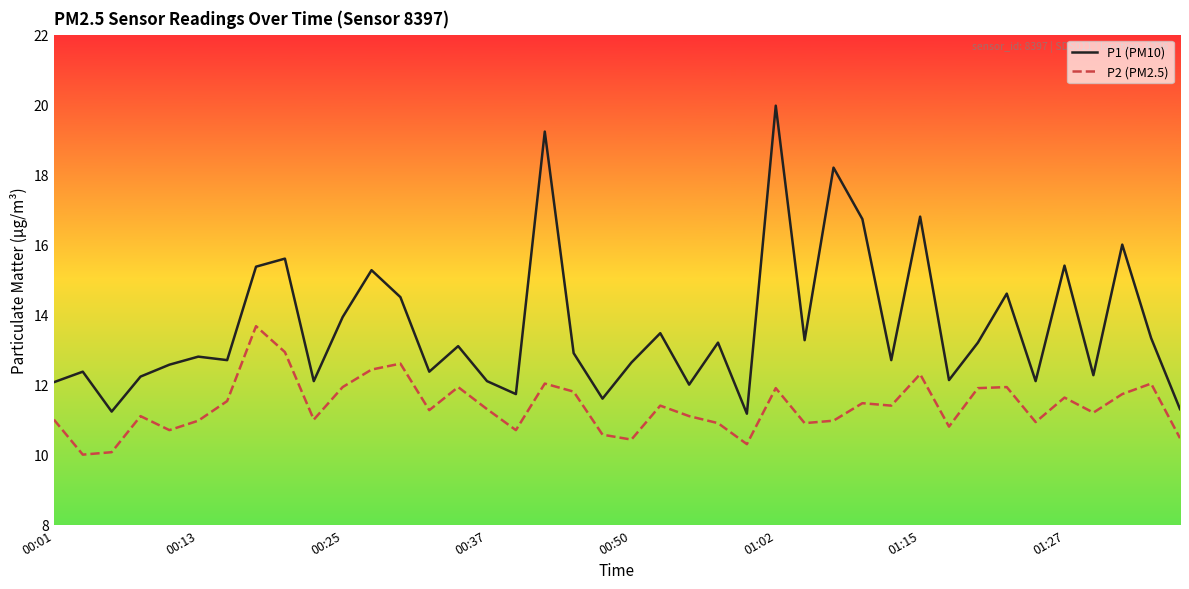

What are all the series names shown in the legend?

P1 (PM10), P2 (PM2.5)